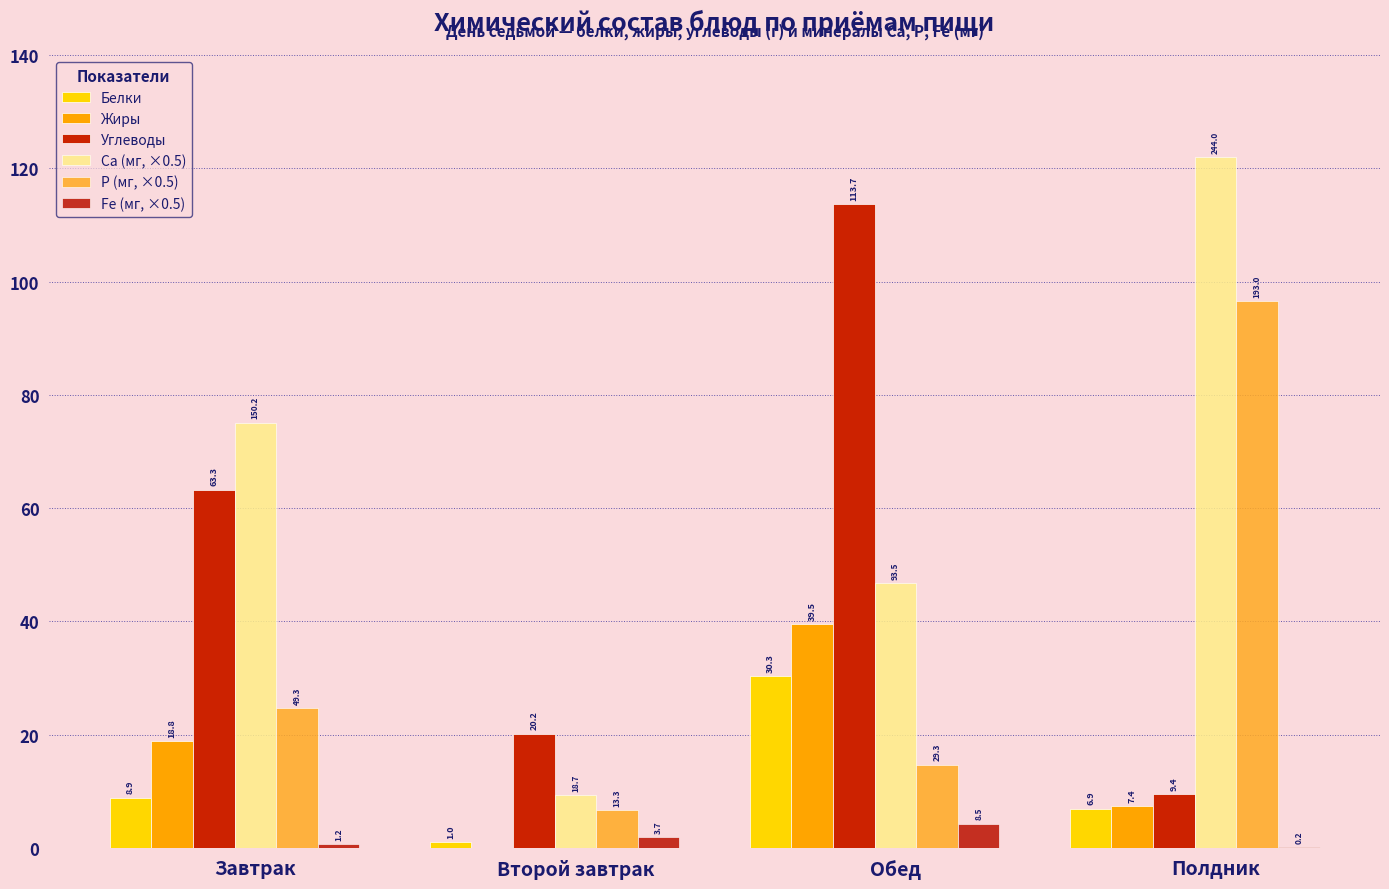

Does the chart contain stacked bars?

No